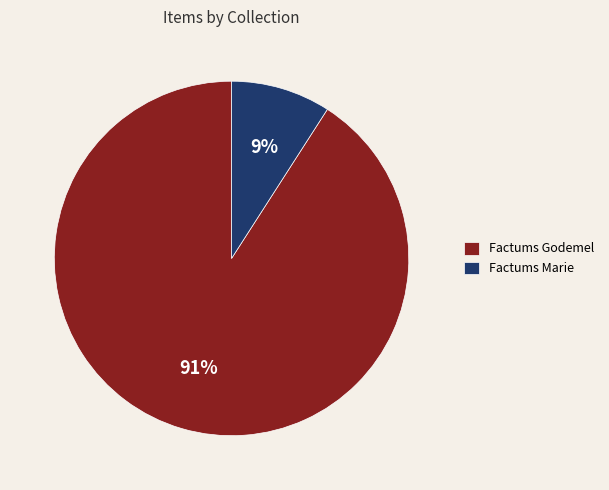

What is the ratio of the value at Factums Marie to the value at Factums Godemel?

0.1